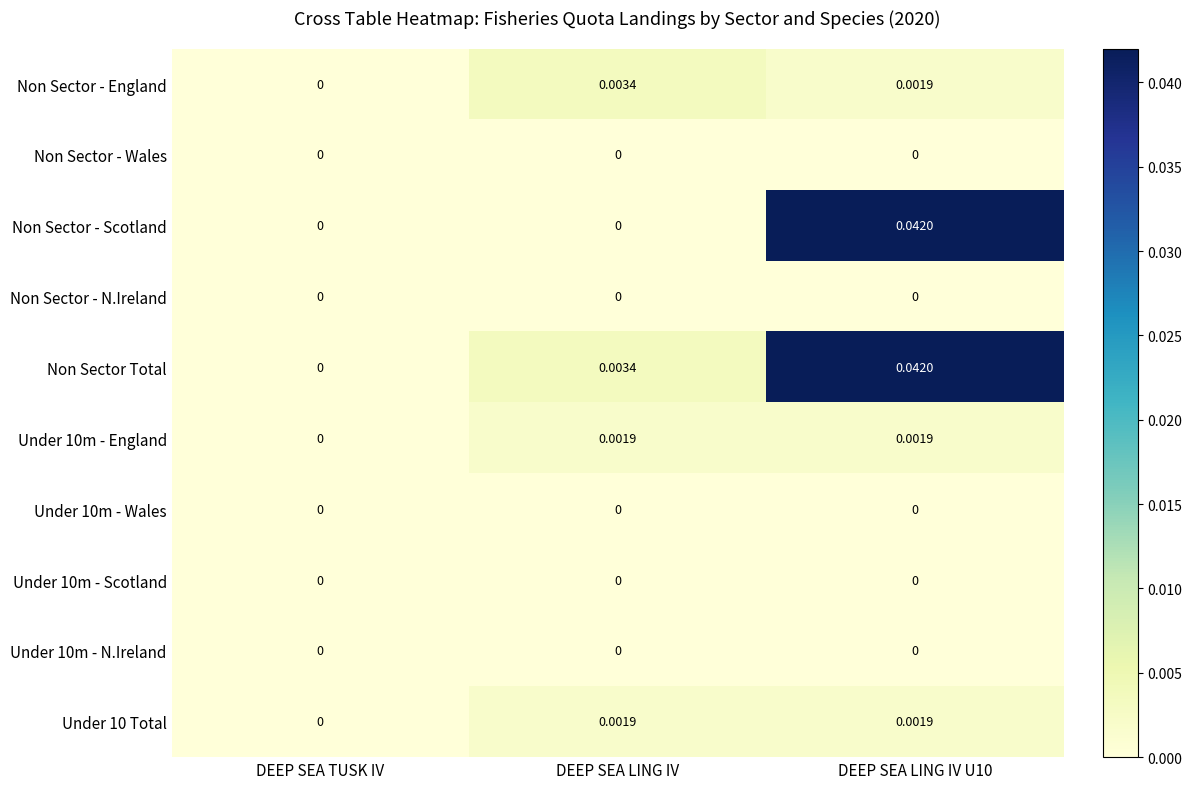

Where is Non Sector Total nearest to the value 0?

DEEP SEA TUSK IV